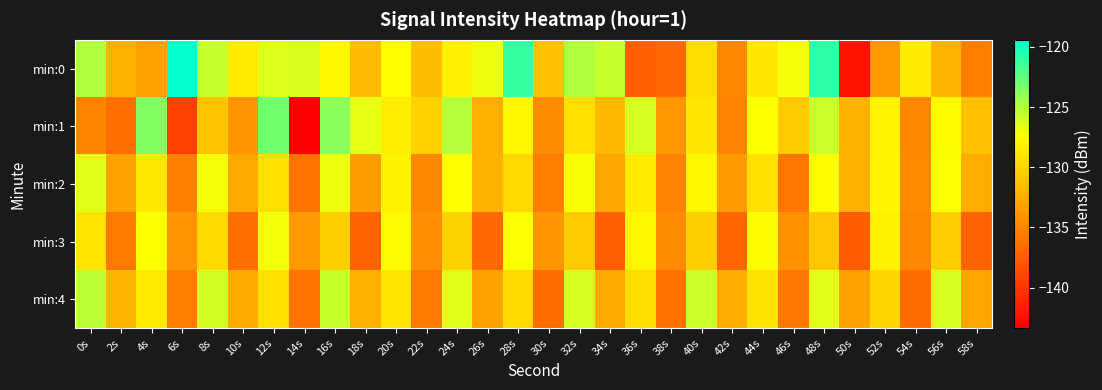

Reading right to left, what are all the values shown in this chart?

min:0: 58s=-135.4	56s=-132.1	54s=-128.6	52s=-133.7	50s=-142.1	48s=-120.9	46s=-127.1	44s=-128.9	42s=-134.9	40s=-129.6	38s=-136.9	36s=-137.3	34s=-125.7	32s=-124.9	30s=-131.2	28s=-121.1	26s=-126.8	24s=-128.4	22s=-131.5	20s=-127.5	18s=-131.6	16s=-127.9	14s=-126.2	12s=-126.4	10s=-128.7	8s=-125.7	6s=-119.4	4s=-133.2	2s=-132.1	0s=-124.9
min:1: 58s=-131.3	56s=-127.6	54s=-134.9	52s=-128.1	50s=-132.2	48s=-125.8	46s=-130.6	44s=-127.4	42s=-135.1	40s=-128.9	38s=-133.8	36s=-126.2	34s=-131.7	32s=-129.3	30s=-134.6	28s=-127.8	26s=-132.4	24s=-125.1	22s=-130.2	20s=-128.5	18s=-126.6	16s=-123.8	14s=-143.4	12s=-123.0	10s=-133.9	8s=-131.1	6s=-139.2	4s=-123.6	2s=-136.5	0s=-135.0
min:2: 58s=-132.6	56s=-127.3	54s=-134.7	52s=-128.0	50s=-132.3	48s=-127.6	46s=-136.0	44s=-129.3	42s=-133.6	40s=-127.9	38s=-135.2	36s=-128.6	34s=-132.9	32s=-127.2	30s=-135.5	28s=-129.8	26s=-132.1	24s=-127.5	22s=-134.8	20s=-128.2	18s=-133.5	16s=-126.8	14s=-136.1	12s=-129.4	10s=-132.7	8s=-127.1	6s=-135.4	4s=-128.8	2s=-133.2	0s=-126.5
min:3: 58s=-137.2	56s=-130.5	54s=-134.9	52s=-128.2	50s=-137.6	48s=-130.9	46s=-134.3	44s=-127.6	42s=-137.0	40s=-130.3	38s=-134.6	36s=-127.9	34s=-137.4	32s=-130.7	30s=-134.0	28s=-127.3	26s=-136.8	24s=-130.1	22s=-134.4	20s=-127.7	18s=-137.1	16s=-130.4	14s=-133.7	12s=-127.0	10s=-136.4	8s=-129.7	6s=-134.1	4s=-127.4	2s=-135.8	0s=-129.1
min:4: 58s=-132.9	56s=-126.2	54s=-136.6	52s=-129.9	50s=-133.2	48s=-126.5	46s=-135.9	44s=-129.2	42s=-132.5	40s=-125.8	38s=-136.2	36s=-129.5	34s=-132.8	32s=-126.1	30s=-136.5	28s=-129.8	26s=-133.1	24s=-126.4	22s=-135.8	20s=-129.1	18s=-132.4	16s=-125.7	14s=-136.1	12s=-129.4	10s=-132.7	8s=-126.0	6s=-135.4	4s=-128.7	2s=-132.0	0s=-125.3